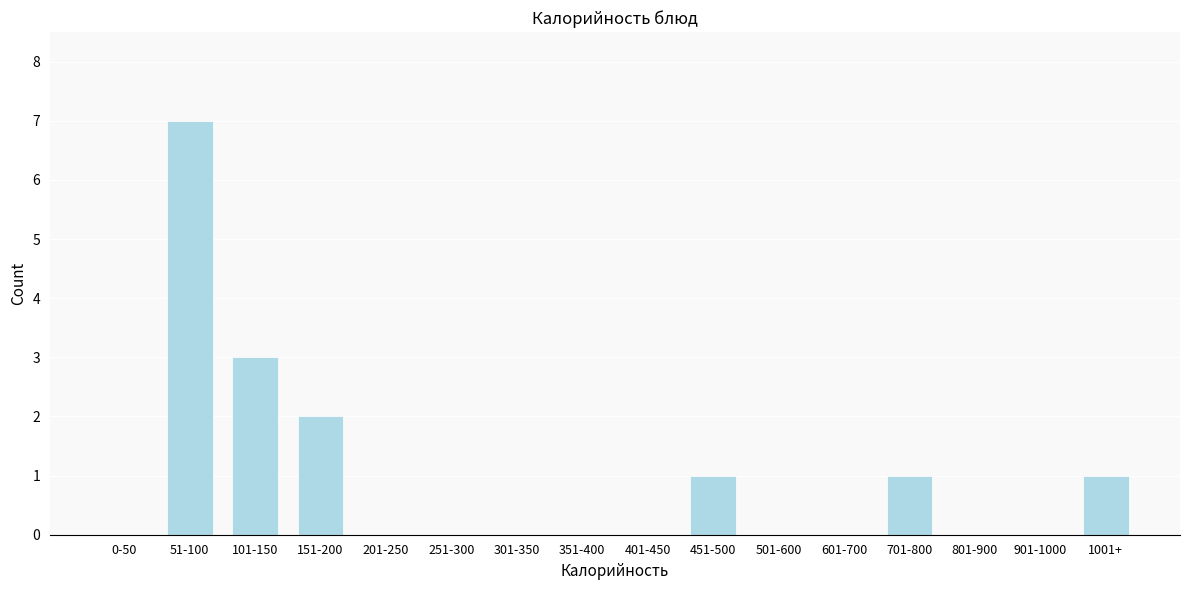

Reading left to right, transcribe all the data shown in this chart.

0-50=0	51-100=7	101-150=3	151-200=2	201-250=0	251-300=0	301-350=0	351-400=0	401-450=0	451-500=1	501-600=0	601-700=0	701-800=1	801-900=0	901-1000=0	1001+=1